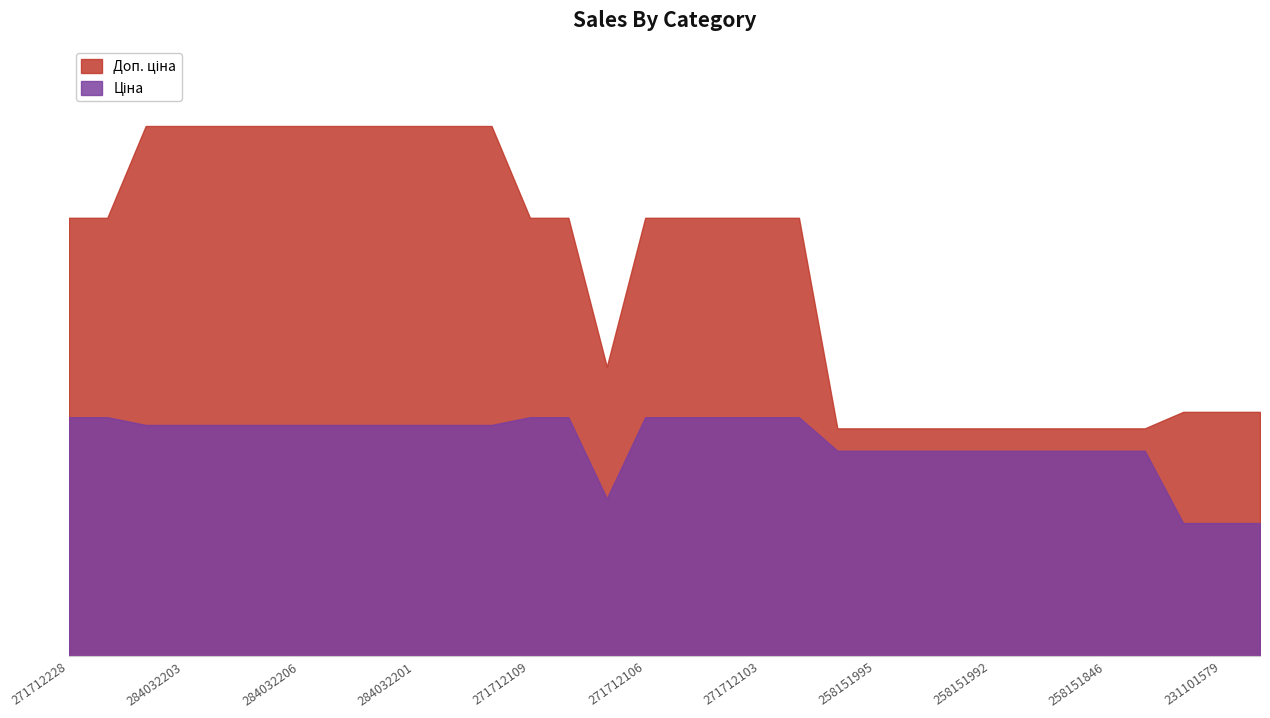

Between 231101579 and 271712109, which is larger?

271712109